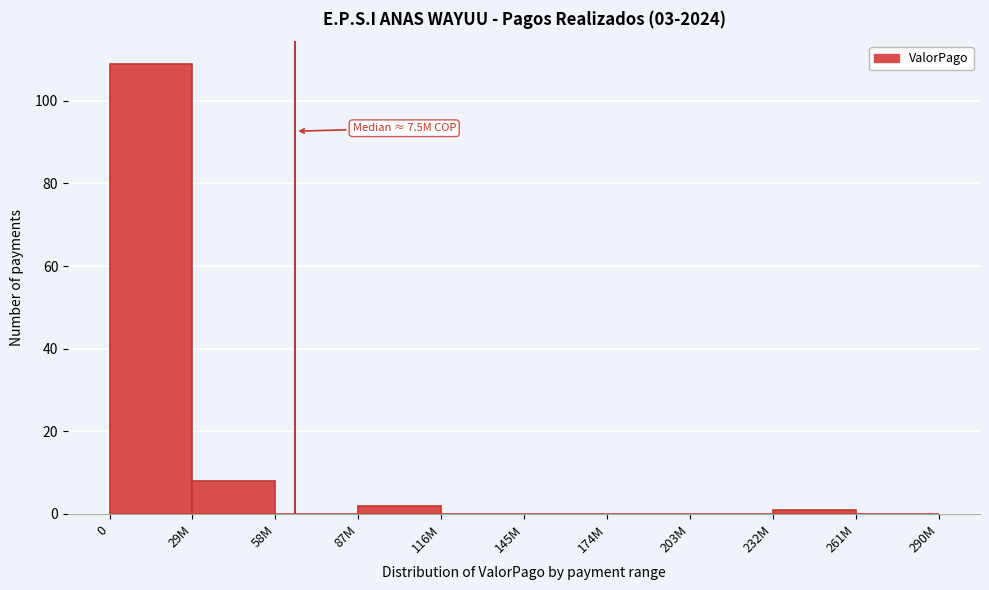

Reading left to right, transcribe all the data shown in this chart.

0=109	29M=8	58M=0	87M=2	116M=0	145M=0	174M=0	203M=0	232M=1	261M=0